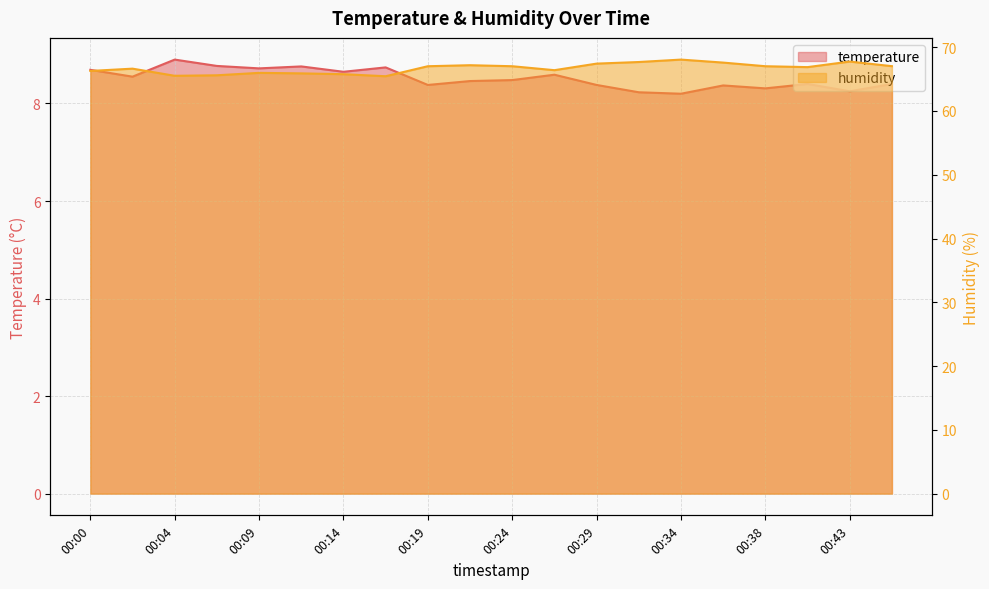

What is the minimum value shown in the chart?

8.2